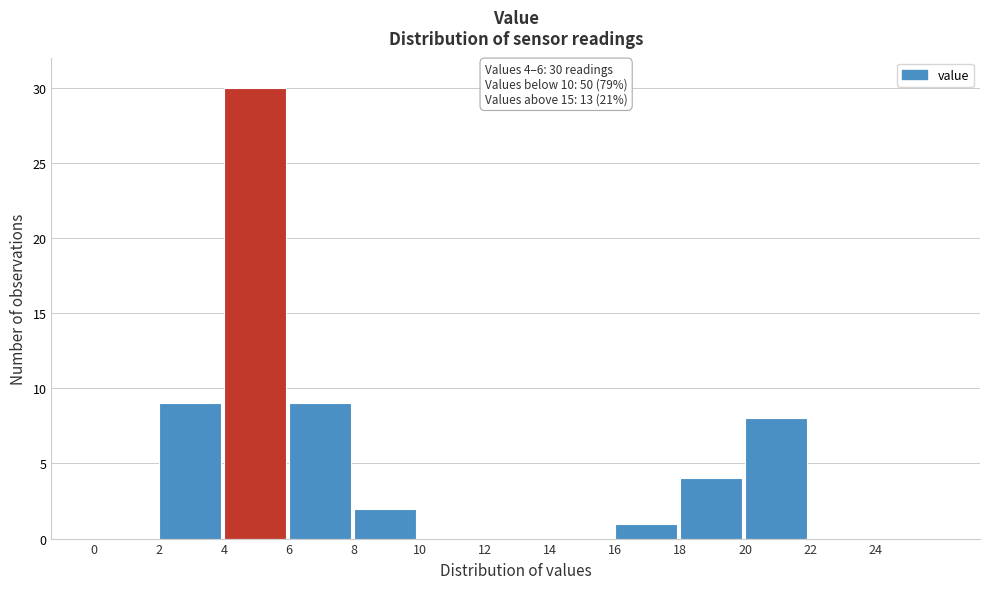

Which range on the x-axis has the tallest bar?

4 to 6